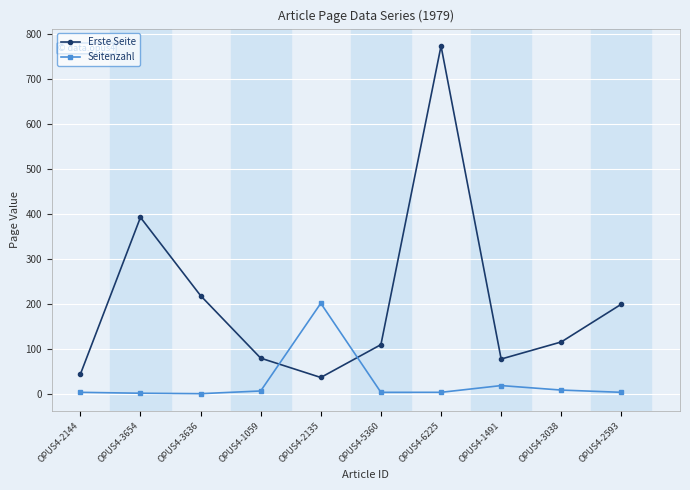

Which category has the highest value in the Seitenzahl series?

OPUS4-2135